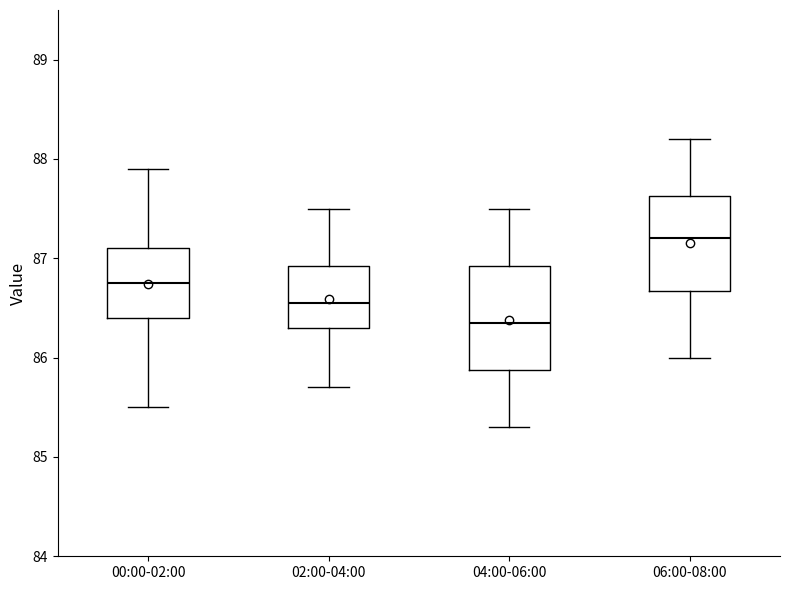

Reading left to right, read every box against the y-axis: the position of its median line, the range the box covers, and the ends of its whiskers. The values are not printed on the chart, so give them approximately, as read against the axis.

00:00-02:00: median 86.8, box 86.4 to 87.1, whiskers 85.5 to 87.9
02:00-04:00: median 86.6, box 86.3 to 86.9, whiskers 85.7 to 87.5
04:00-06:00: median 86.4, box 85.9 to 86.9, whiskers 85.3 to 87.5
06:00-08:00: median 87.2, box 86.7 to 87.6, whiskers 86.0 to 88.2